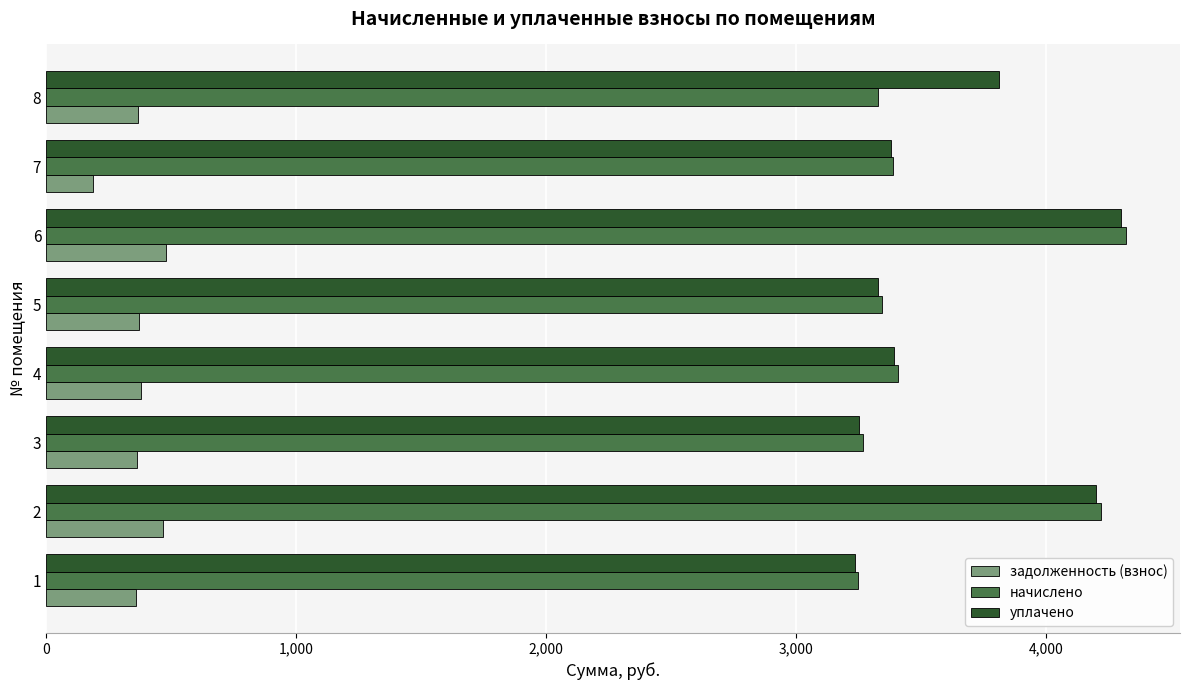

The value of задолженность (взнос) at 6 is 480.2. True or false?

True